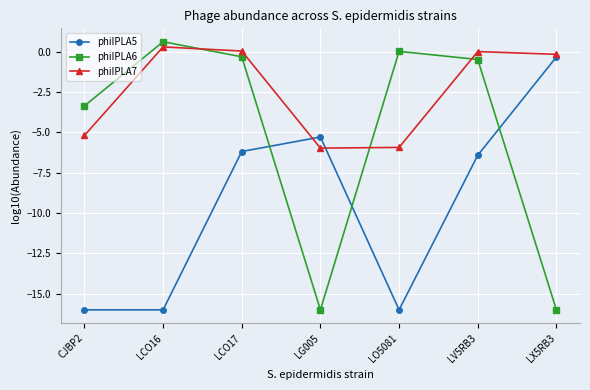

True or false: phiIPLA7 has a value of 0.3 at LCO16.

True